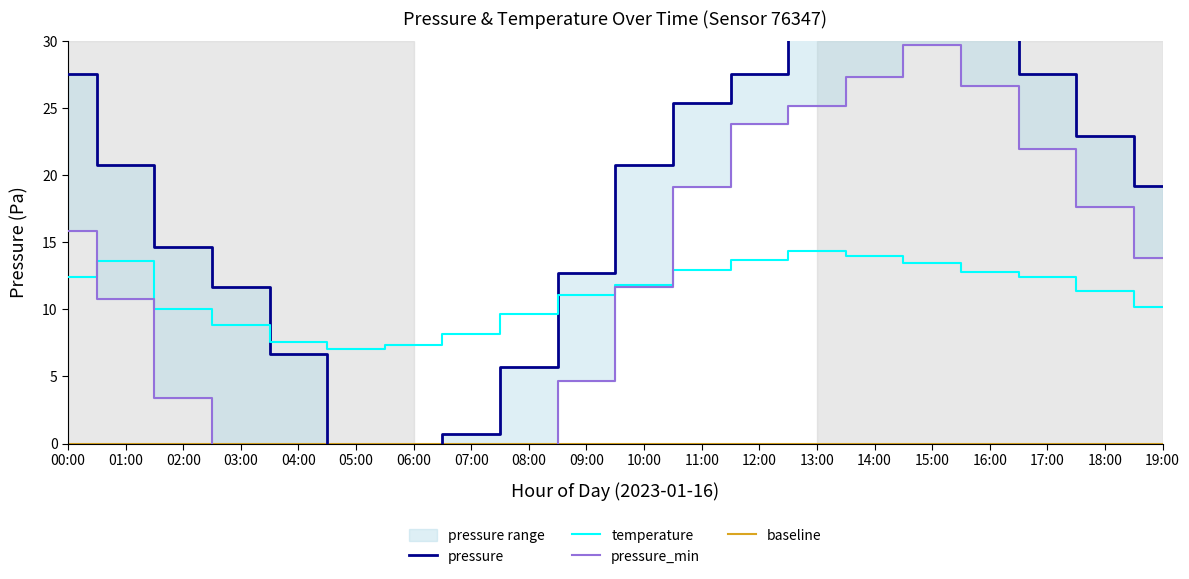

Which category has the lowest value across all series?

06:00